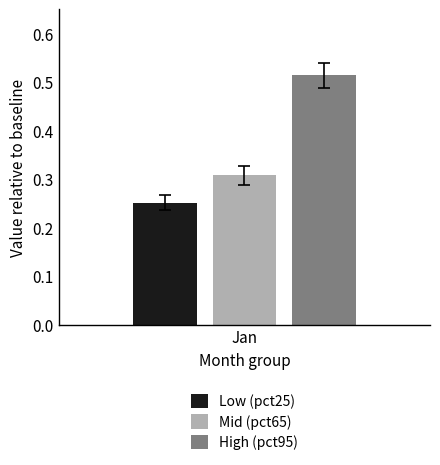

Is it true that Low (pct25) equals 0.1 at Jan?

False